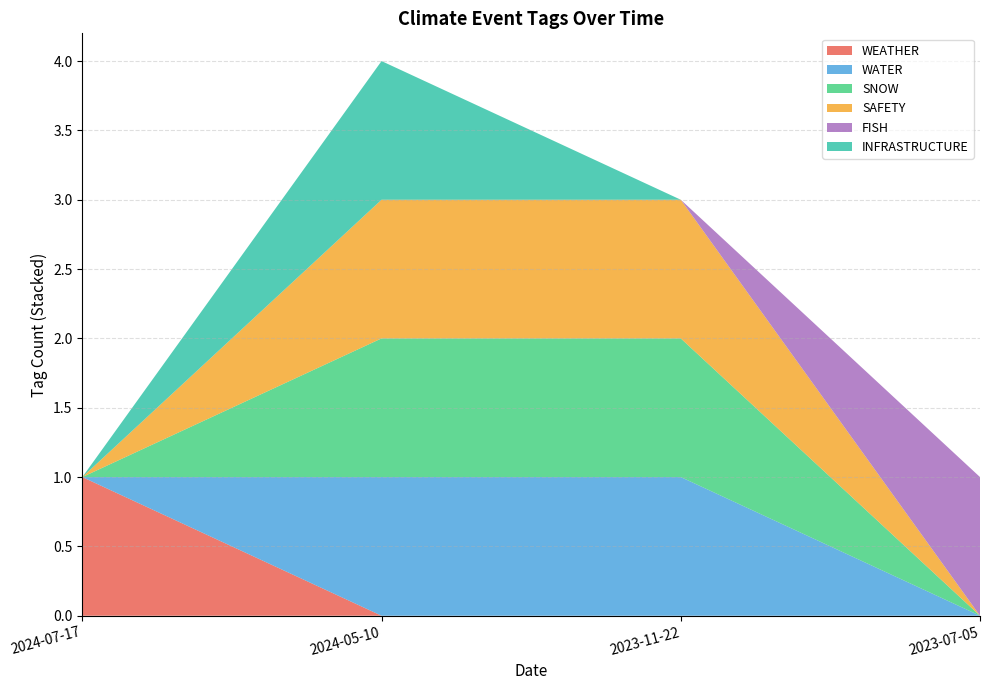

Reading right to left, what are all the values shown in this chart?

WEATHER: 0	0	0	1
WATER: 0	1	1	0
SNOW: 0	1	1	0
SAFETY: 0	1	1	0
FISH: 1	0	0	0
INFRASTRUCTURE: 0	0	1	0